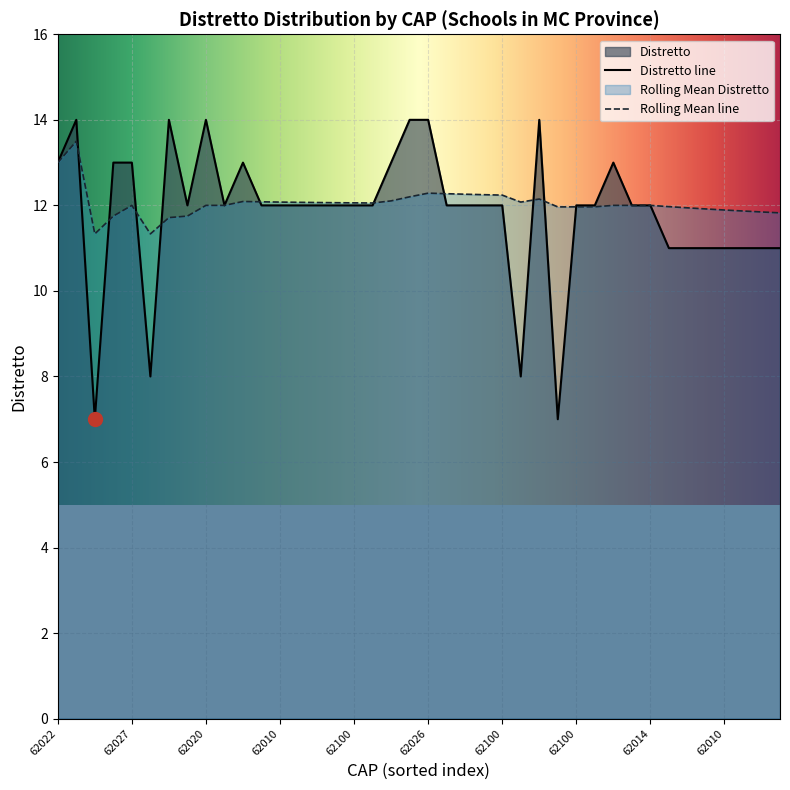

What is the value of the 16th point from the left?

12